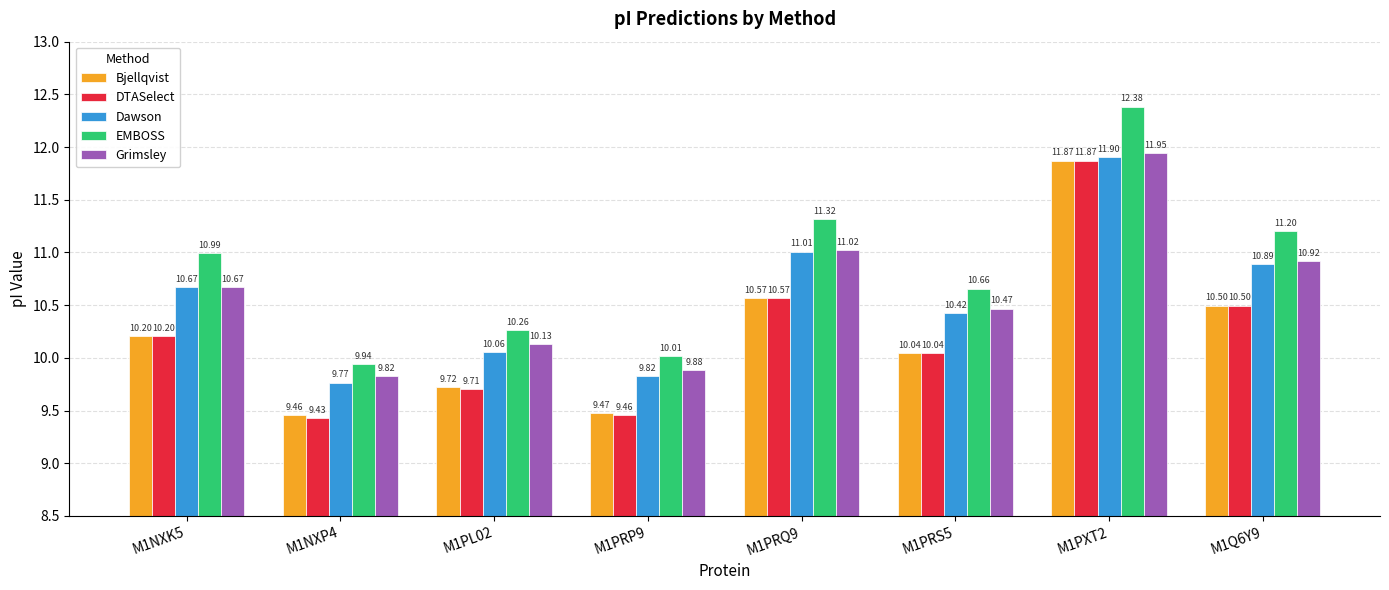

What is the difference between the maximum and minimum values in the Bjellqvist series?

2.4